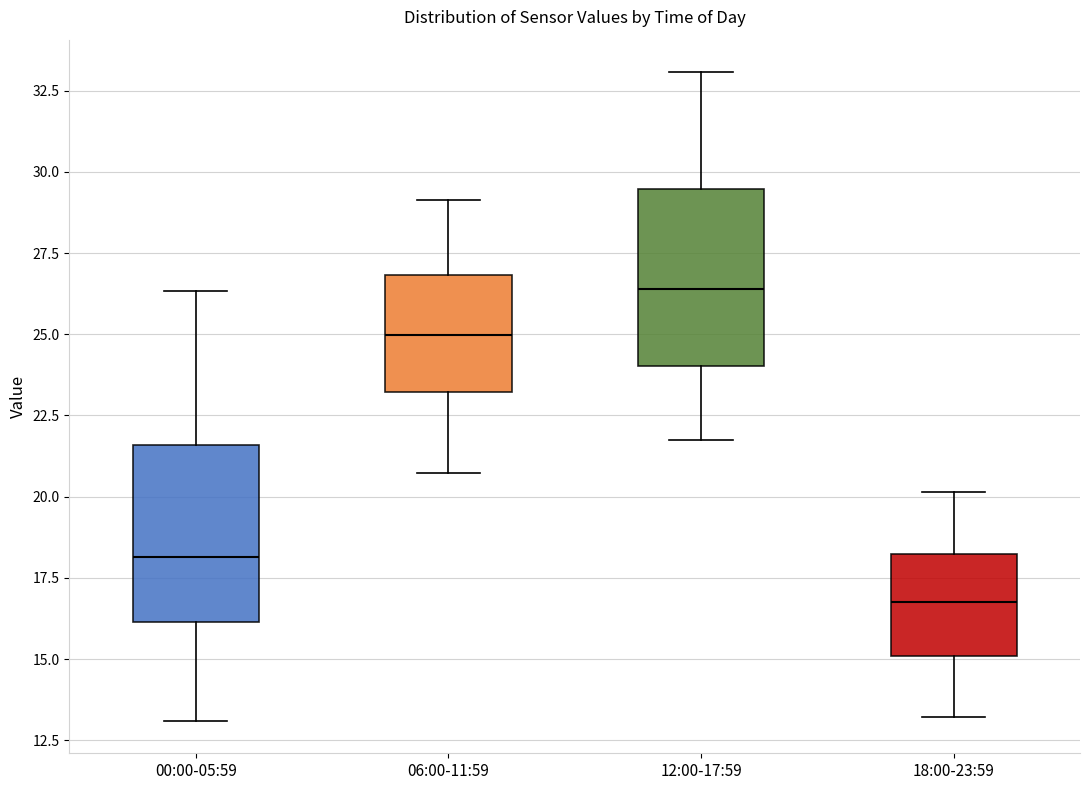

Reading left to right, read every box against the y-axis: the position of its median line, the range the box covers, and the ends of its whiskers. The values are not printed on the chart, so give them approximately, as read against the axis.

00:00-05:59: median 18.0, box 16.0 to 21.5, whiskers 13.0 to 26.5
06:00-11:59: median 25.0, box 23.0 to 27.0, whiskers 20.5 to 29.0
12:00-17:59: median 26.5, box 24.0 to 29.5, whiskers 21.5 to 33.0
18:00-23:59: median 17.0, box 15.0 to 18.5, whiskers 13.0 to 20.0